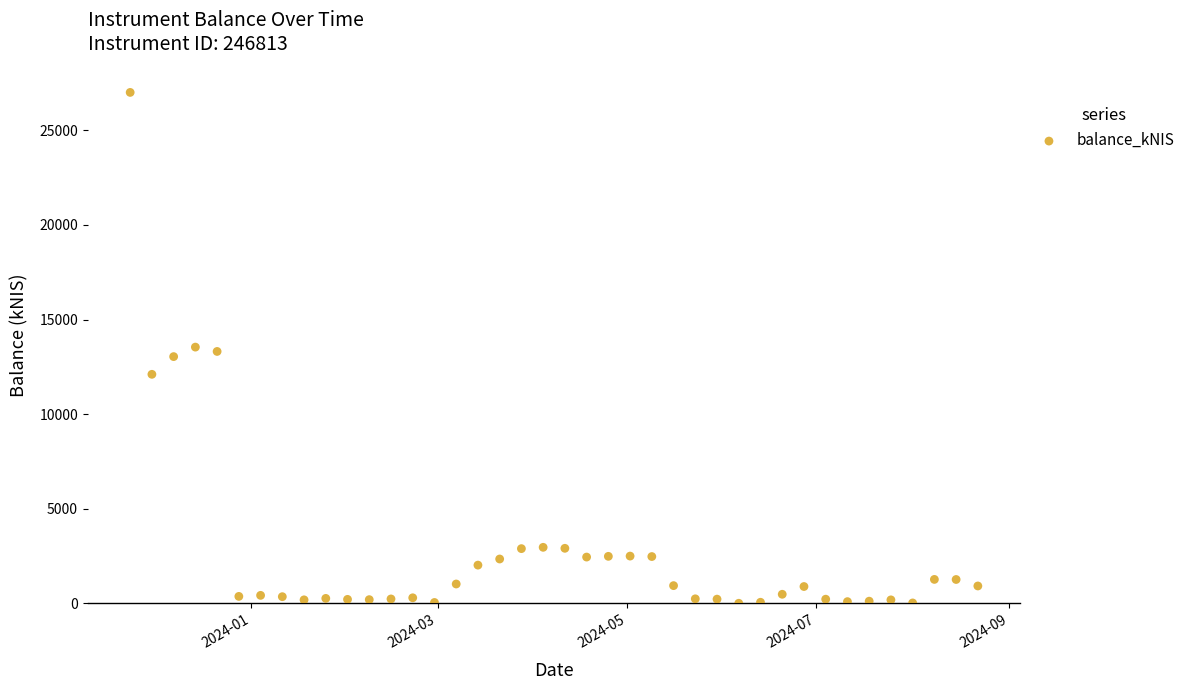

What is the range of X values (max minus min)?

273.0